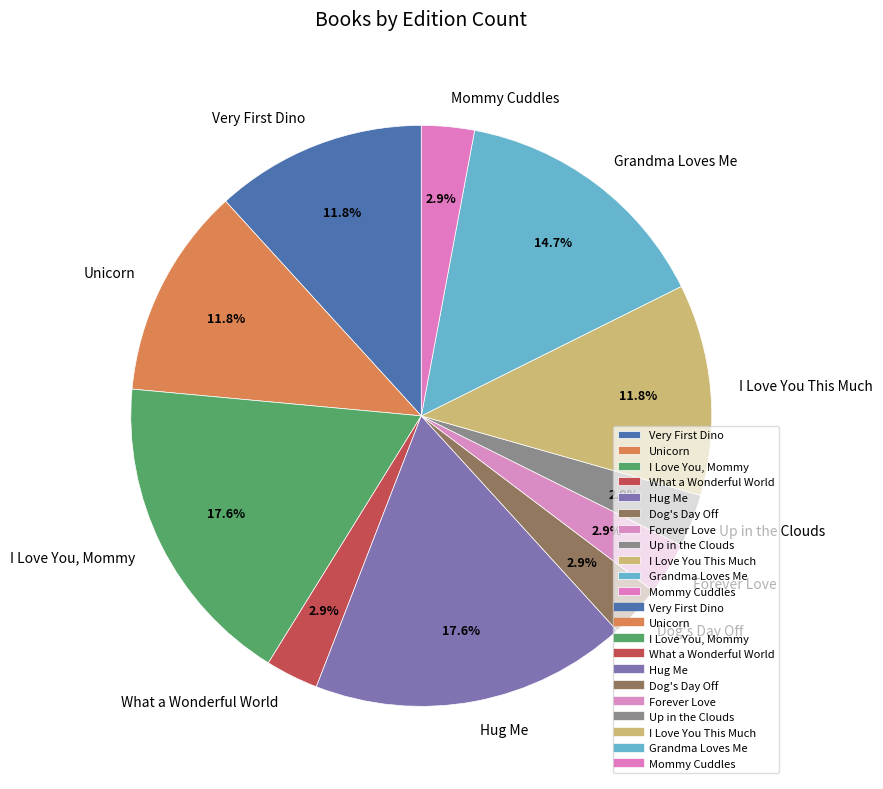

To the nearest percent, what is the difference between the largest and smallest slice percentages?

15%